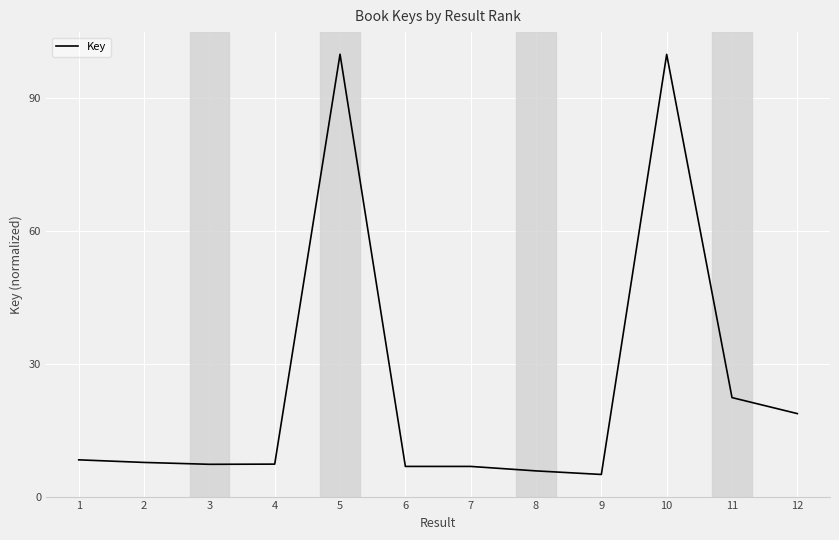

Is this an area chart (filled region under the line)?

No